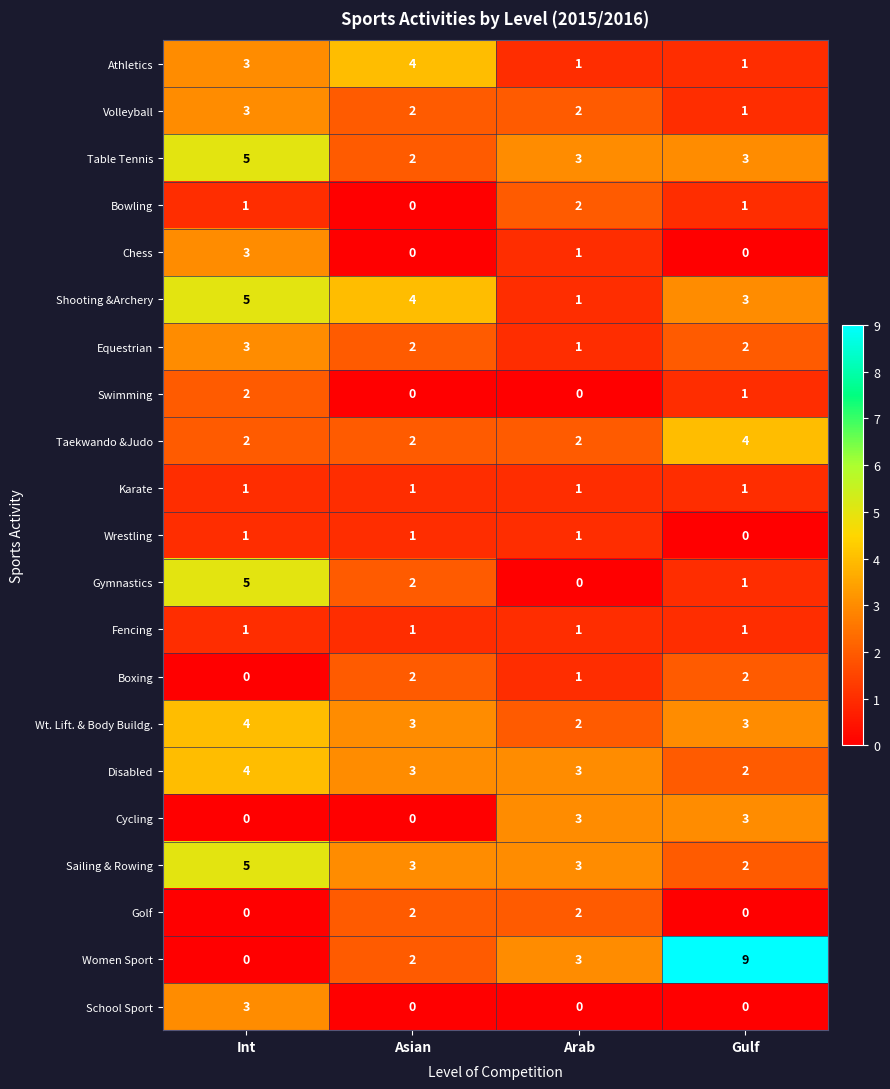

Where is Gymnastics nearest to the value 2?

Asian